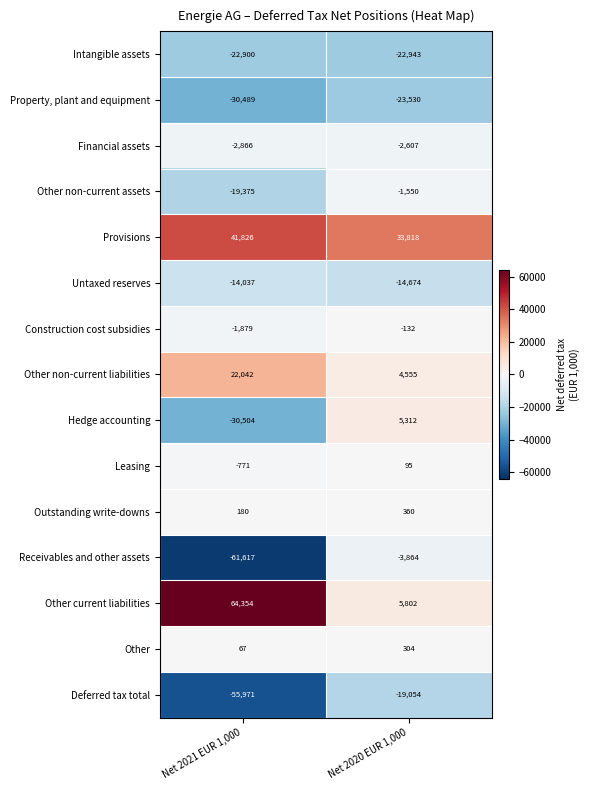

Reading left to right, extract all data points from this chart.

Intangible assets: -22900	-22943
Property, plant and equipment: -30489	-23530
Financial assets: -2866	-2607
Other non-current assets: -19375	-1550
Provisions: 41826	33818
Untaxed reserves: -14037	-14674
Construction cost subsidies: -1879	-132
Other non-current liabilities: 22042	4555
Hedge accounting: -30504	5312
Leasing: -771	95
Outstanding write-downs: 180	360
Receivables and other assets: -61617	-3864
Other current liabilities: 64354	5802
Other: 67	304
Deferred tax total: -55971	-19054